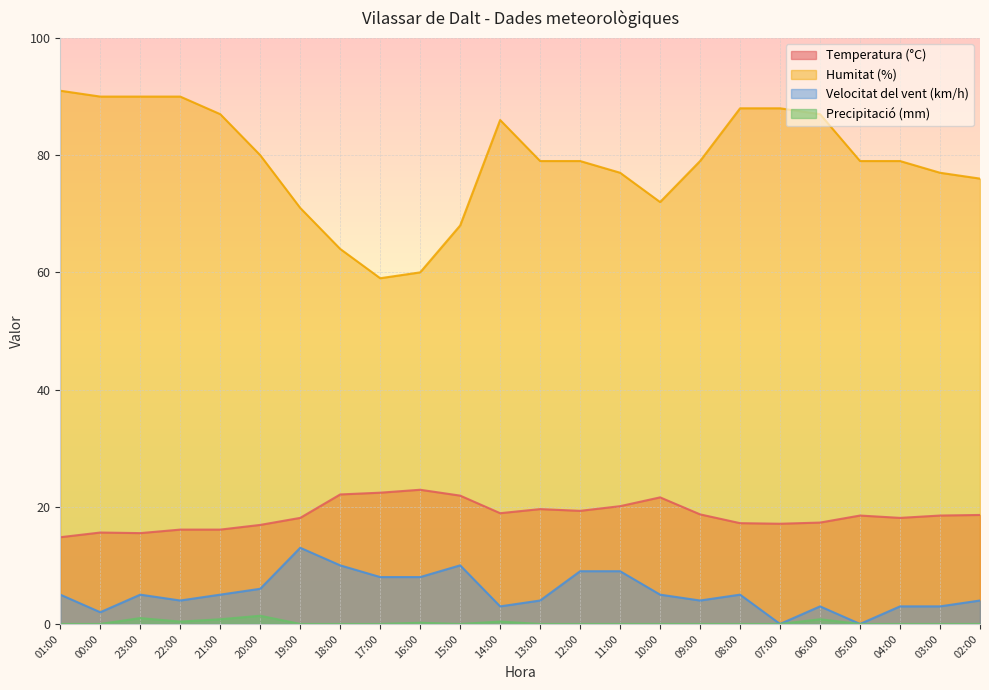

What is the total value across all series at 07:00?

105.1